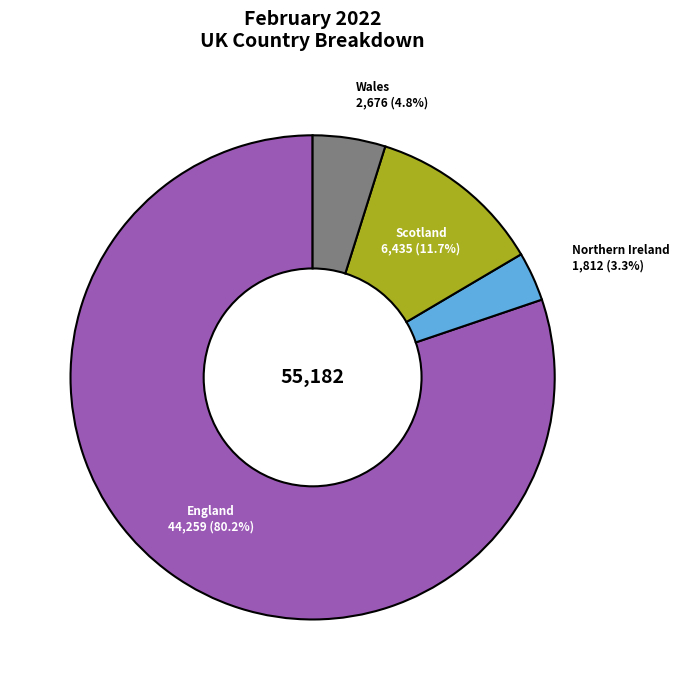

Does any single category account for the majority?

Yes